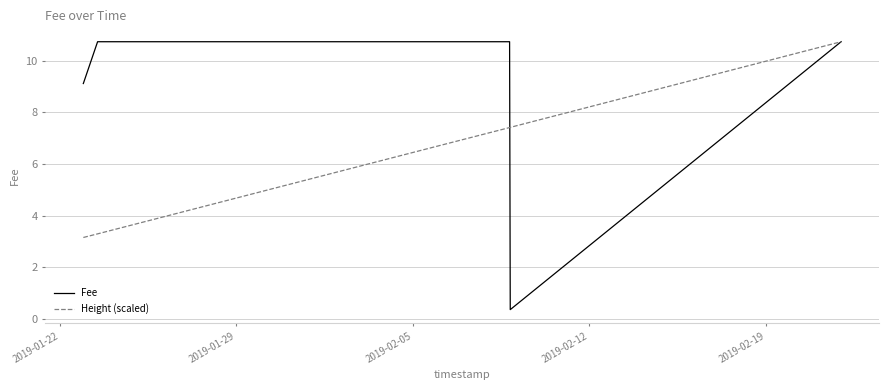

What is the minimum value for Fee?

0.4